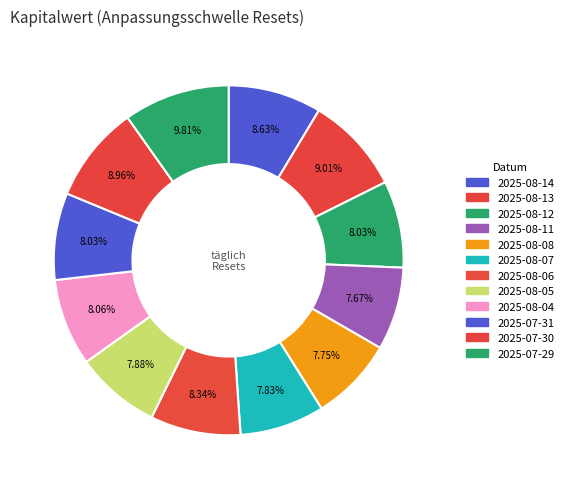

Does any single category account for the majority?

No